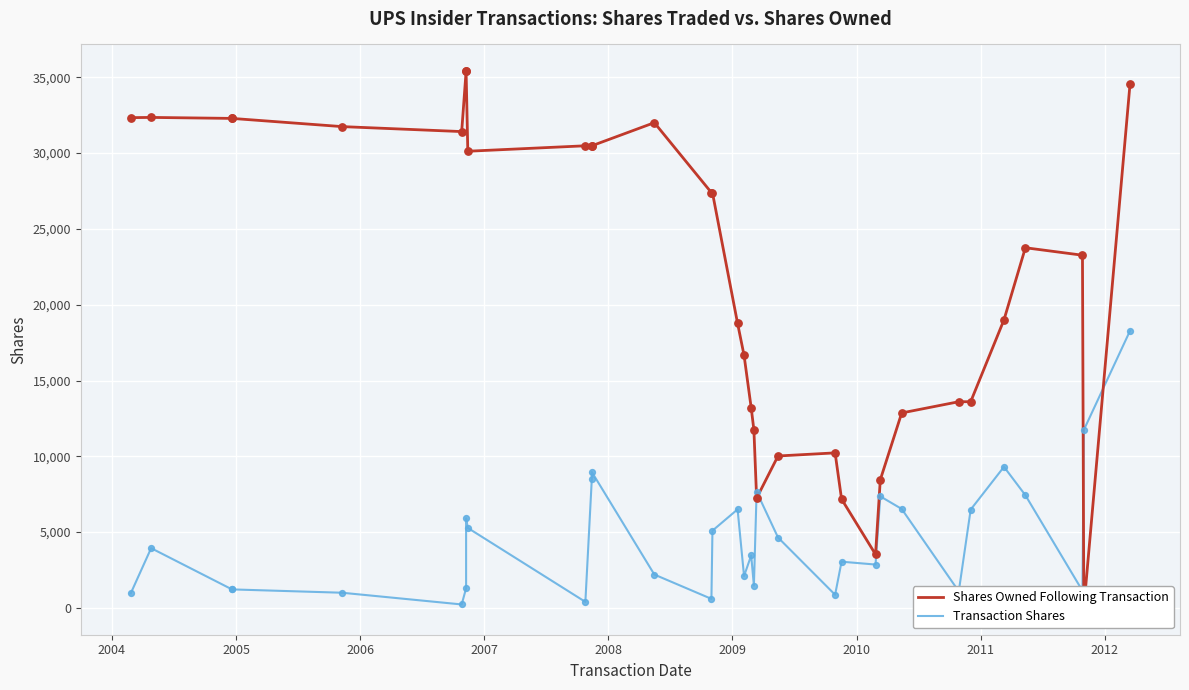

What are all the series names shown in the legend?

Shares Owned Following Transaction, Transaction Shares